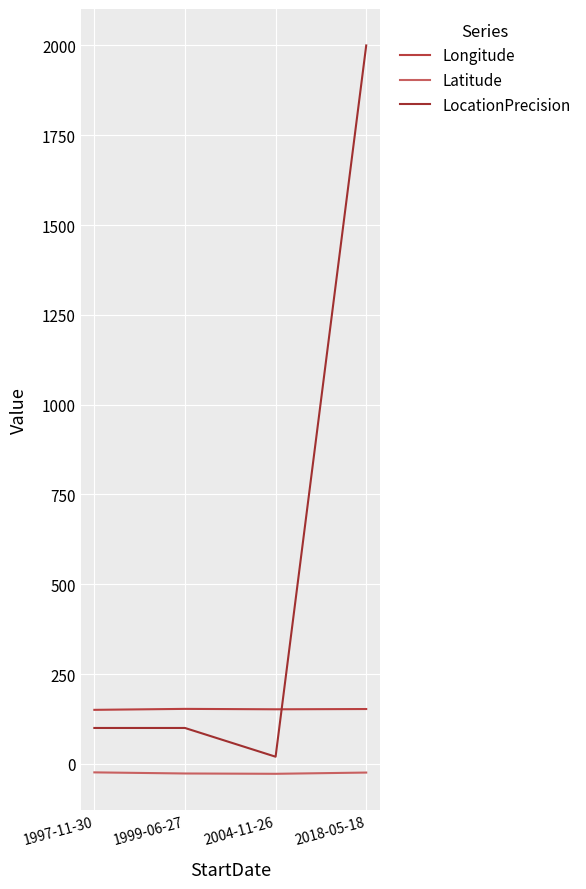

At how many categories does at least one series exceed 380?

1